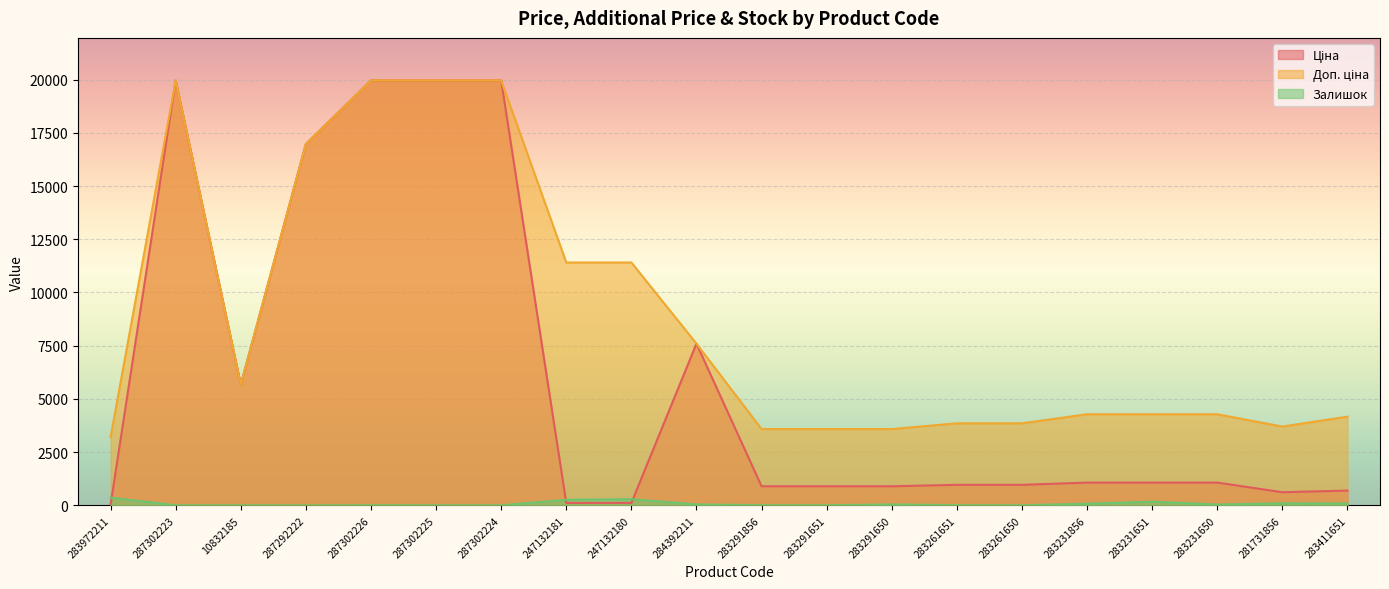

At which label does Залишок reach its peak?

283972211